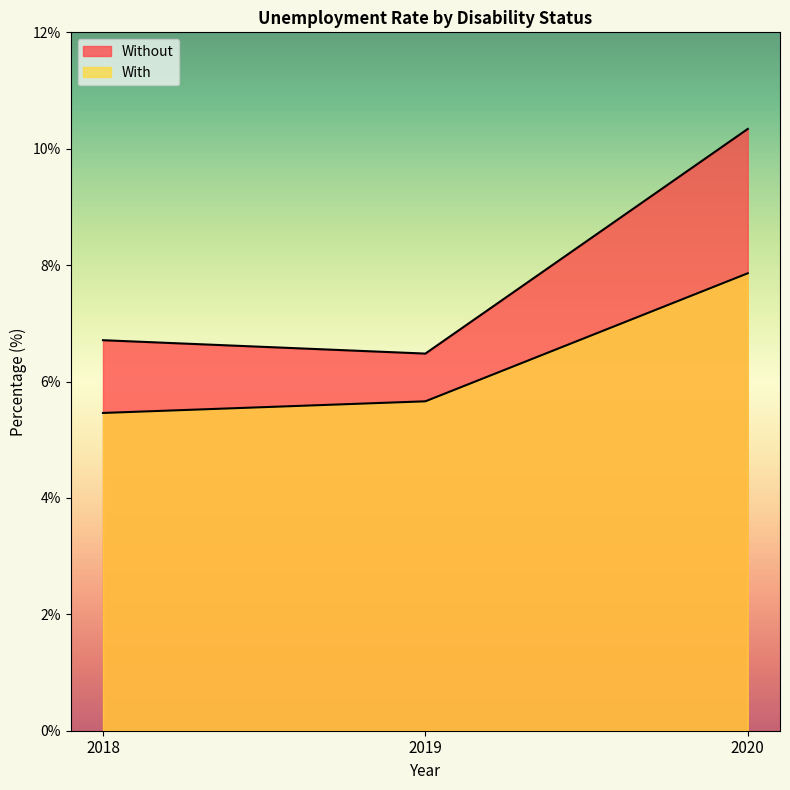

What is the greatest value displayed?

10.3